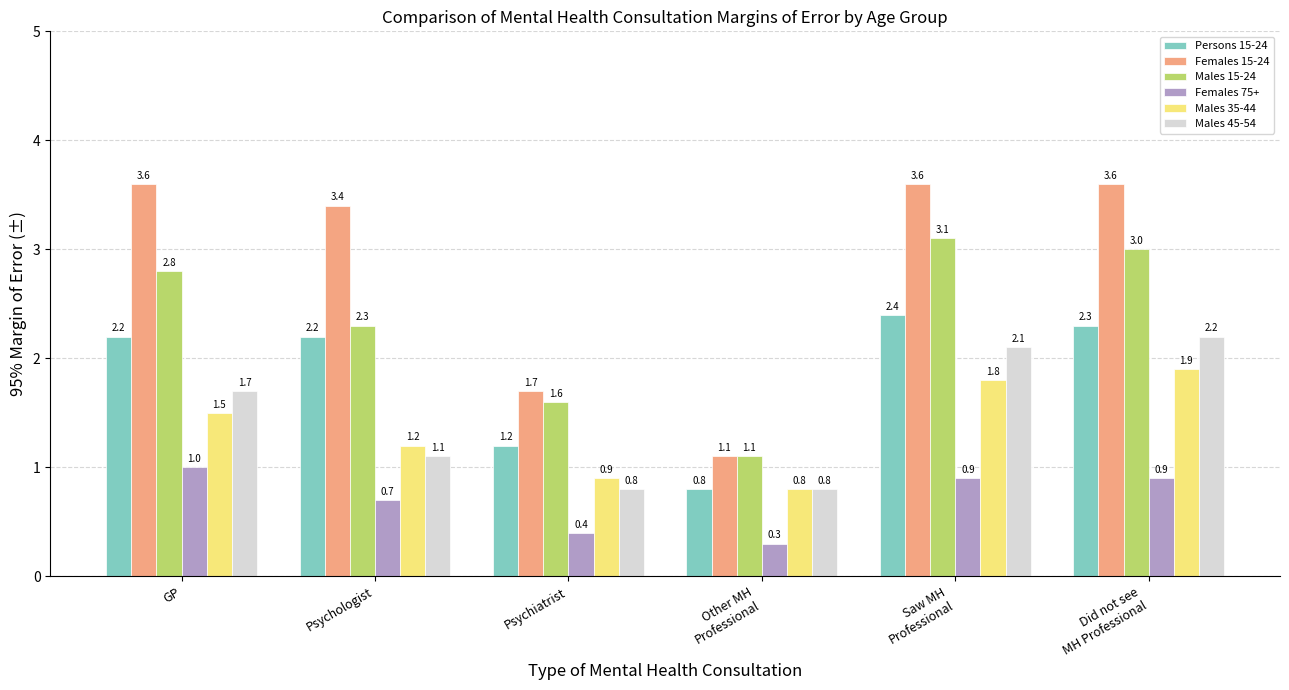

What are all the series names shown in the legend?

Persons 15-24, Females 15-24, Males 15-24, Females 75+, Males 35-44, Males 45-54